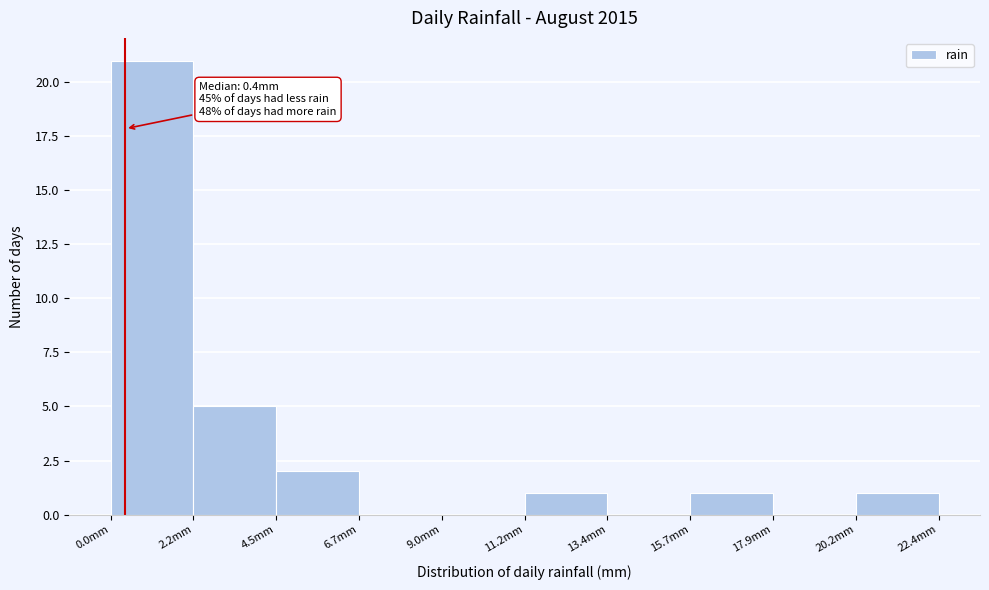

Which range on the x-axis has the tallest bar?

0.0 to 2.0